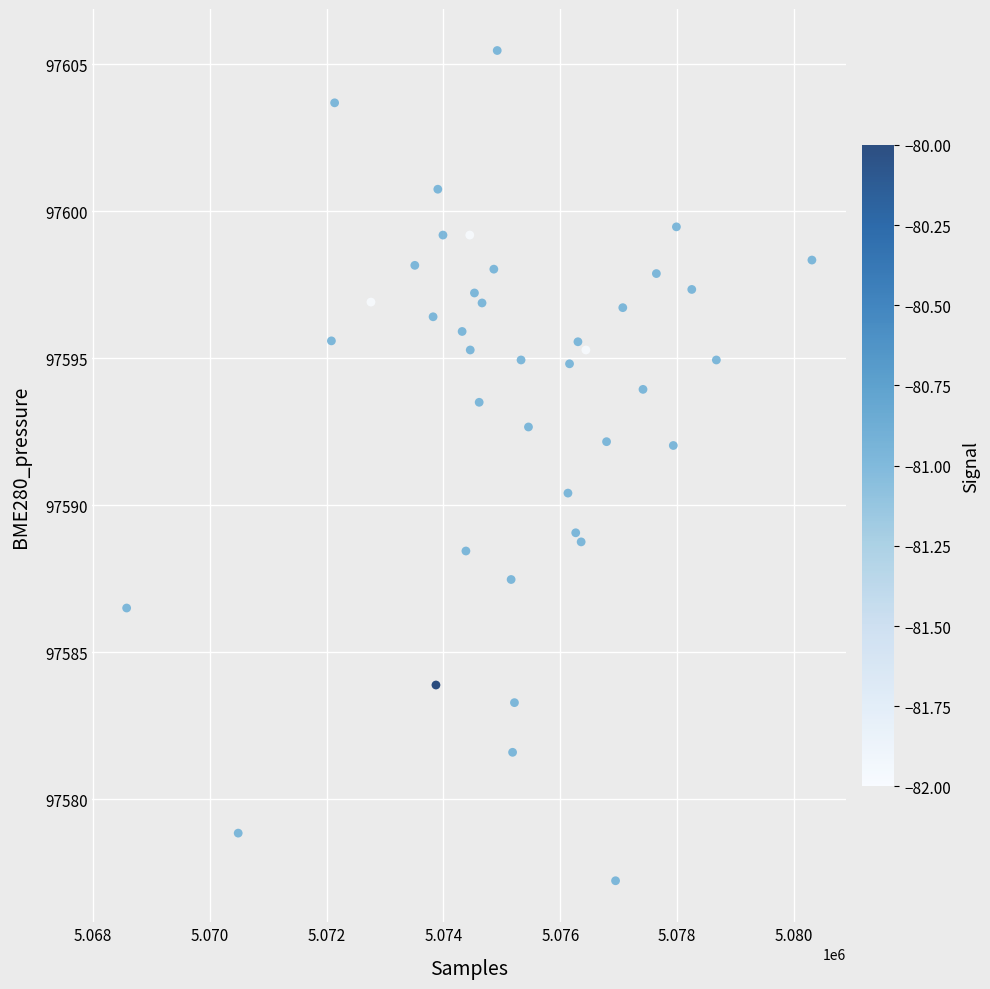

What Y value in the scatter plot is closest to 97591?

97590.4